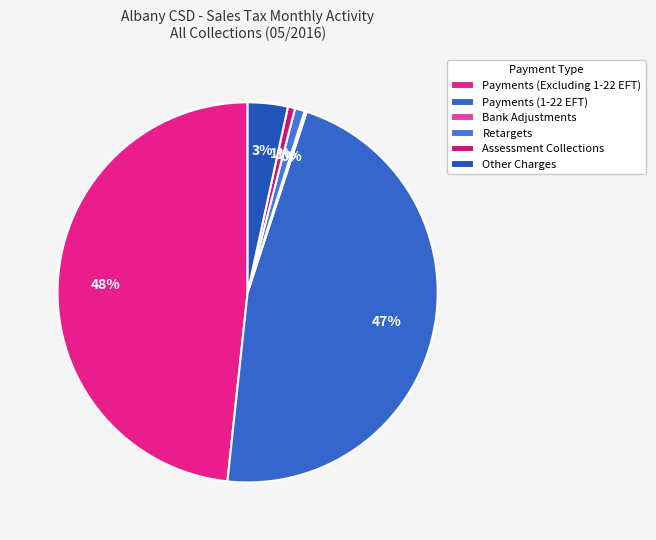

To the nearest percent, what is the difference between the Payments (1-22 EFT) and Bank Adjustments slice percentages?

46%